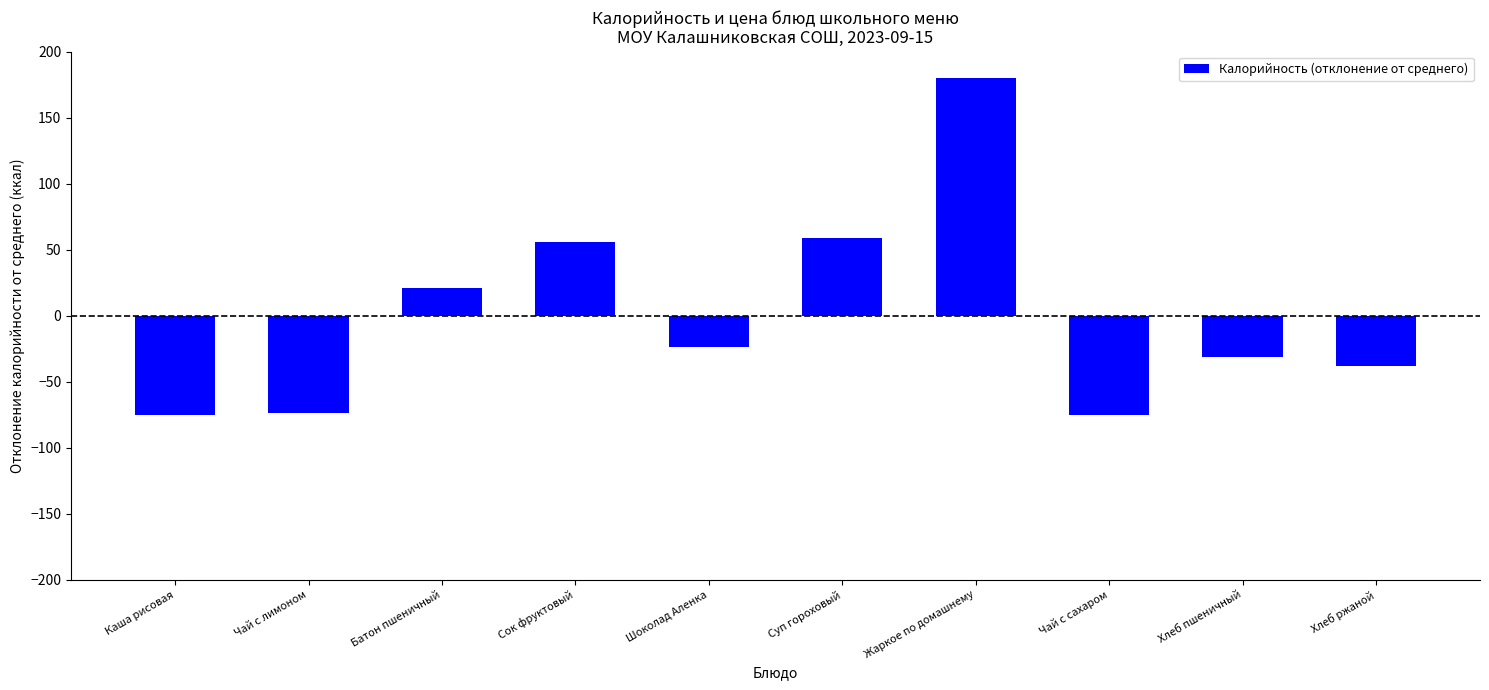

Is it true that the value at Каша рисовая is -28.6?

False